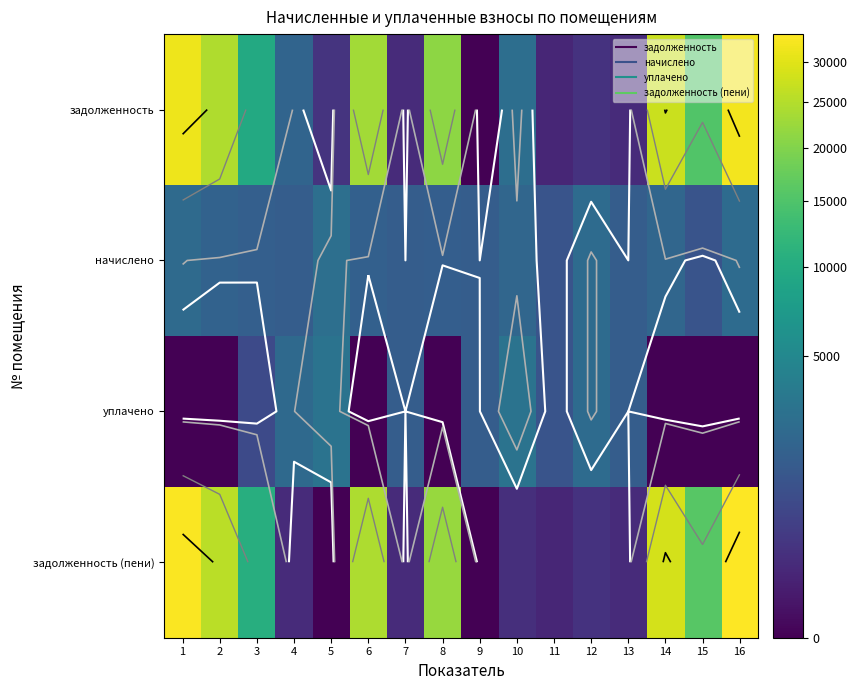

How many distinct data groups are displayed?

4